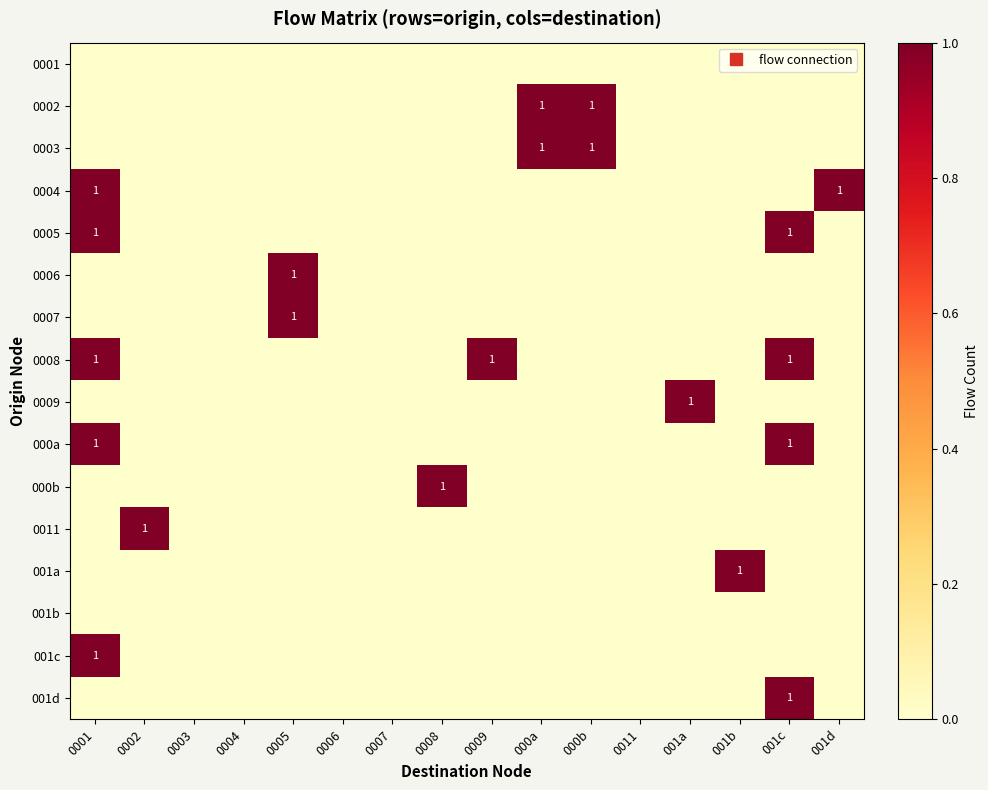

The 001d series shows 0 at 0011. True or false?

False